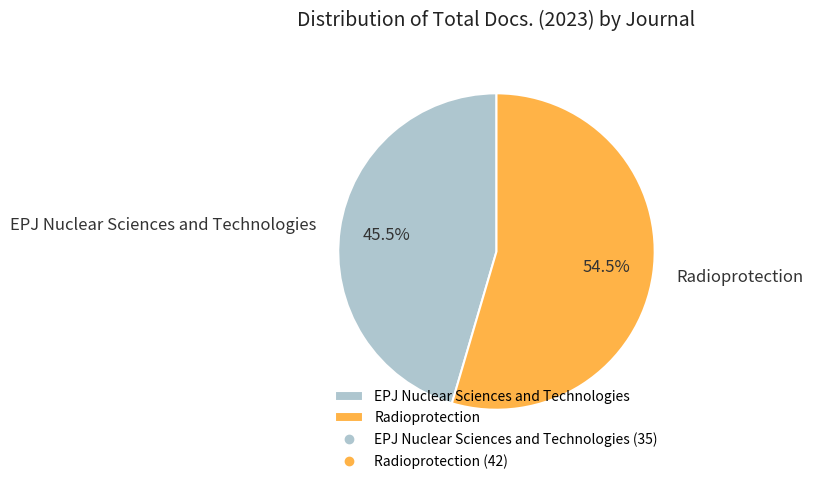

Is EPJ Nuclear Sciences and Technologies the majority of the pie?

No